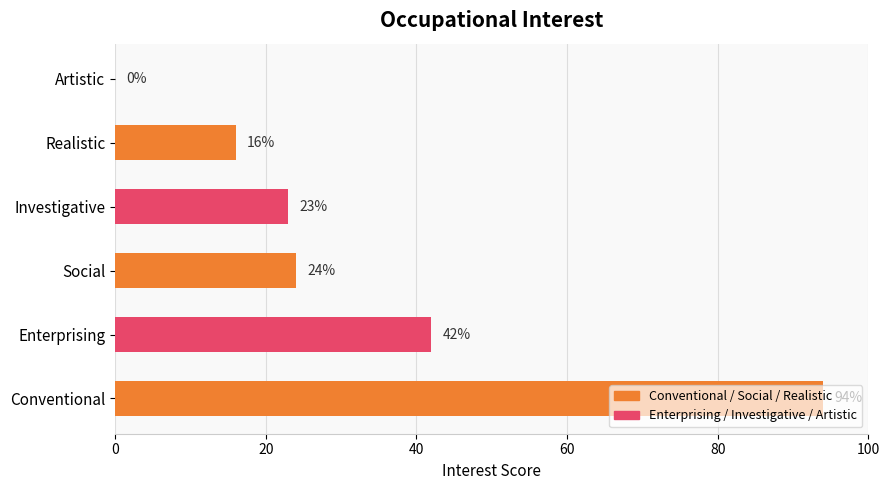

Between Enterprising and Investigative, which is larger?

Enterprising